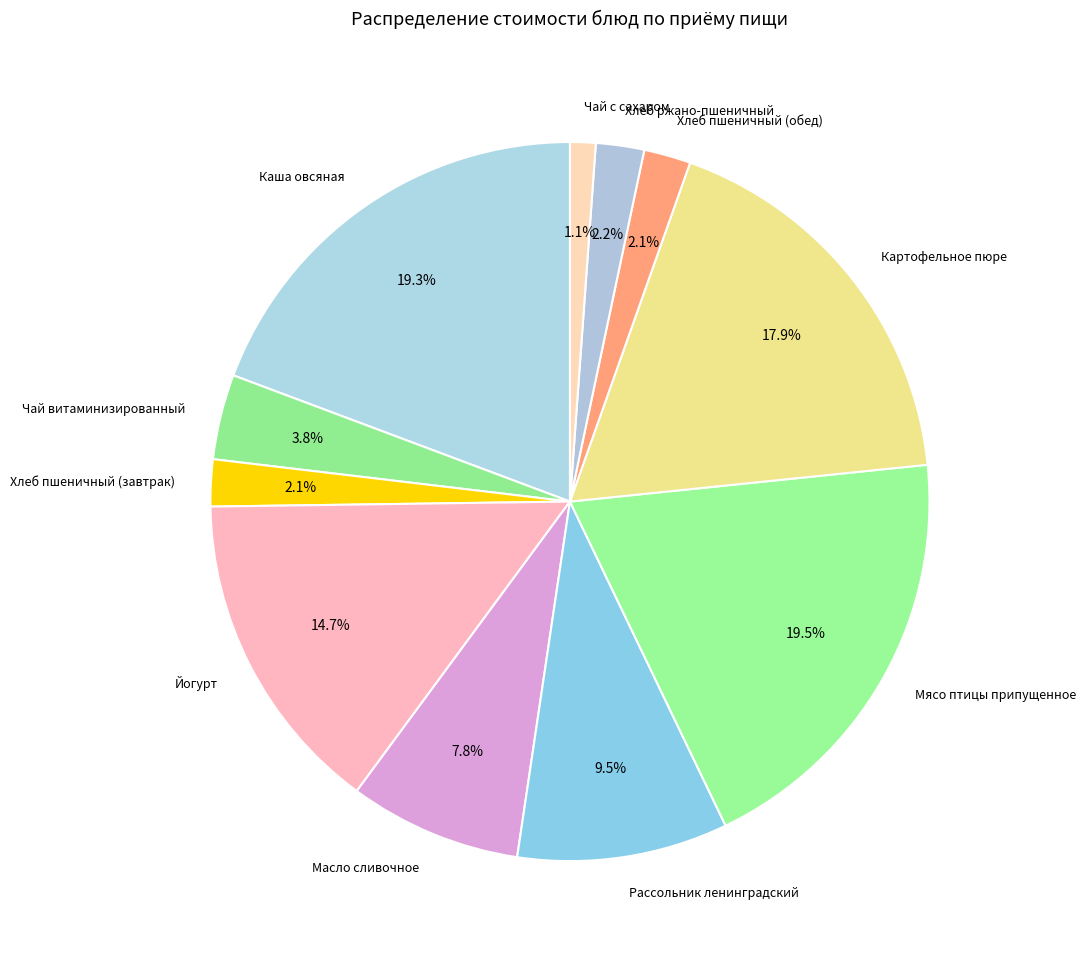

Do Рассольник ленинградский and Йогурт together represent more than half of the pie?

No